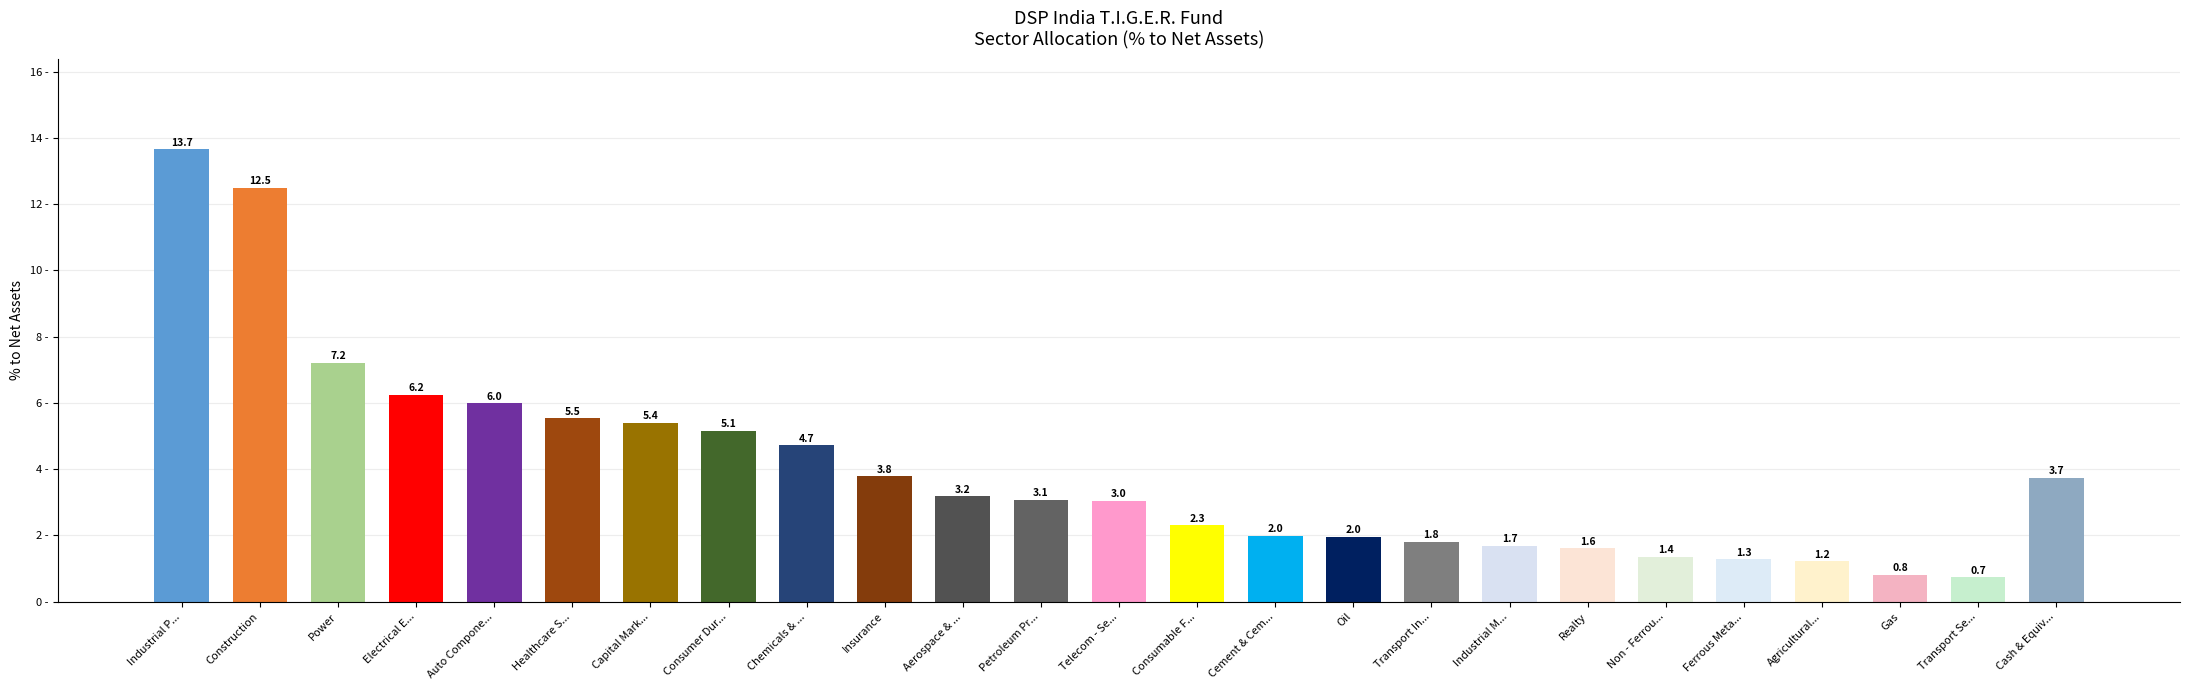

At which label is the value closest to 7?

Power